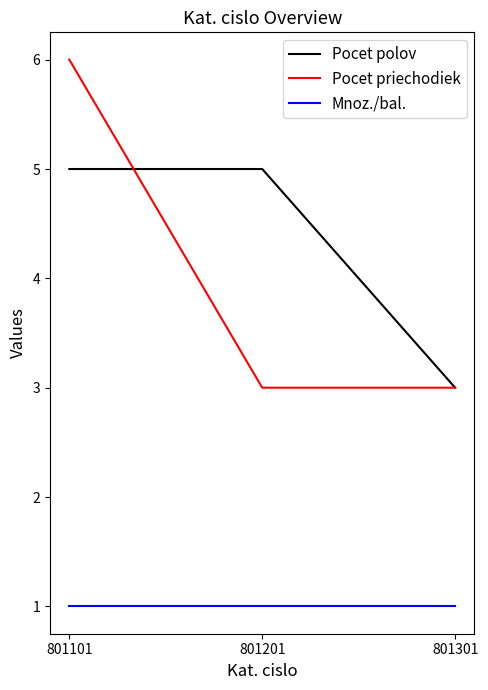

At which category is the sum across all series the highest?

801101